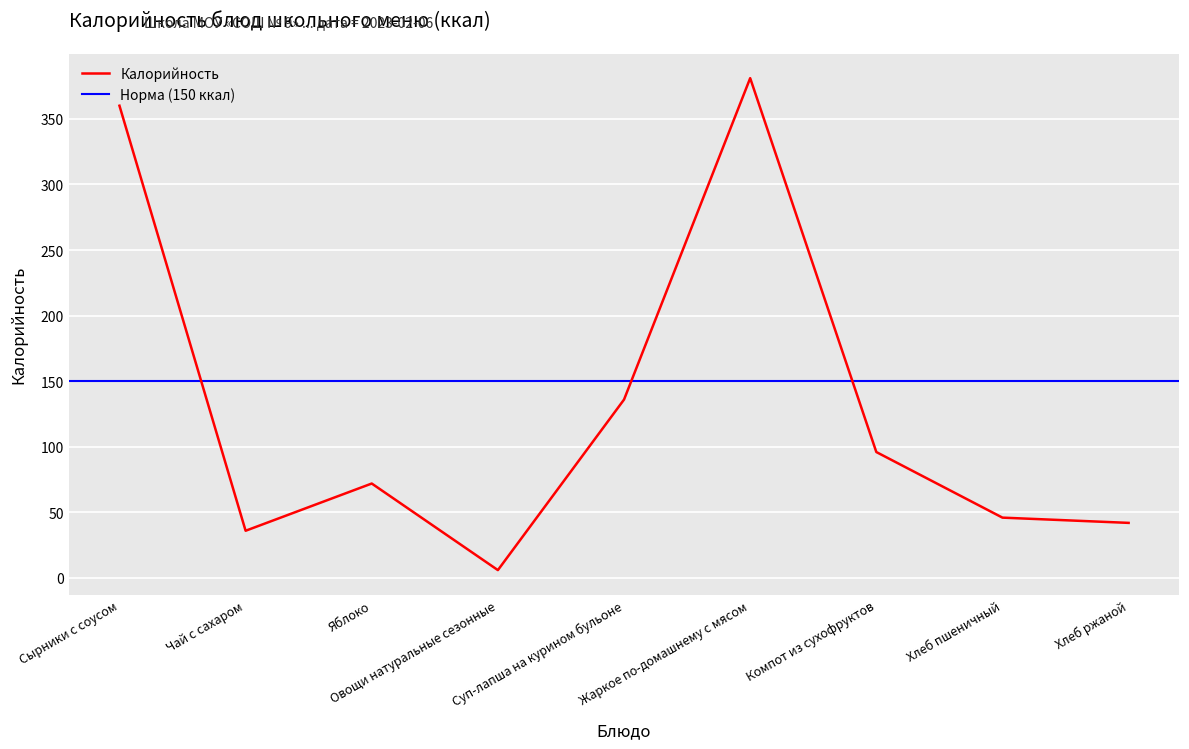

What is the difference between the maximum and minimum values?

375